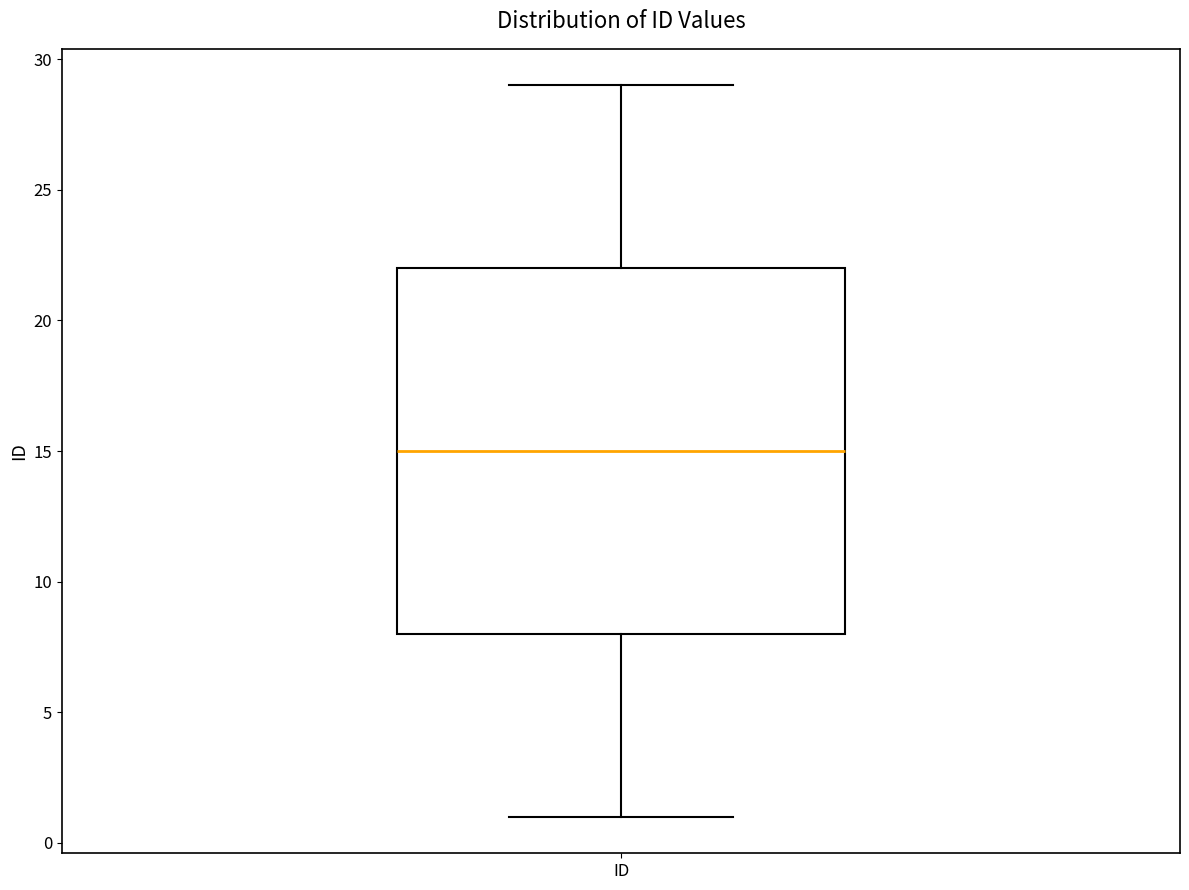

Read this box plot against the y-axis: the position of the median line, the range covered by the box, and the ends of both whiskers. The values are not printed on the chart, so give them approximately, as read against the axis.

median 15, box 8 to 22, whiskers 1 to 29